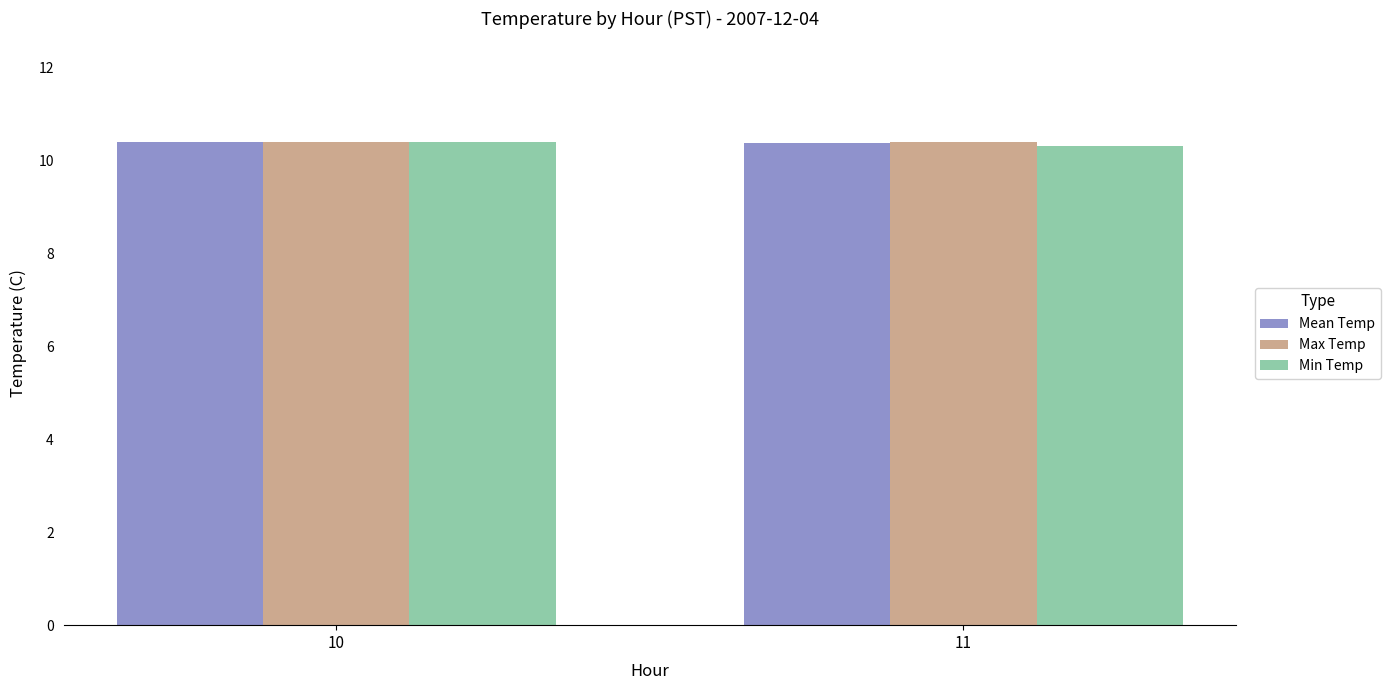

What is the minimum value shown in the chart?

10.3